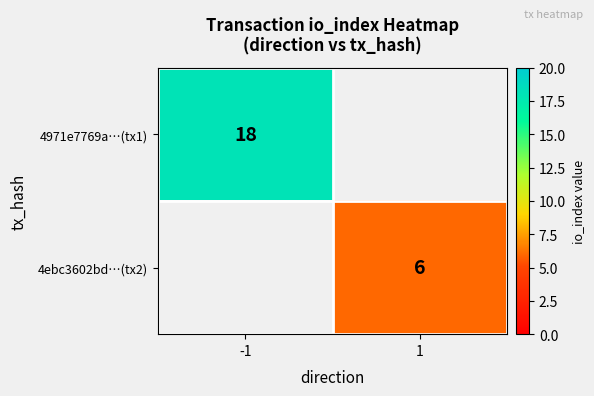

Count the number of categories in the chart.

2